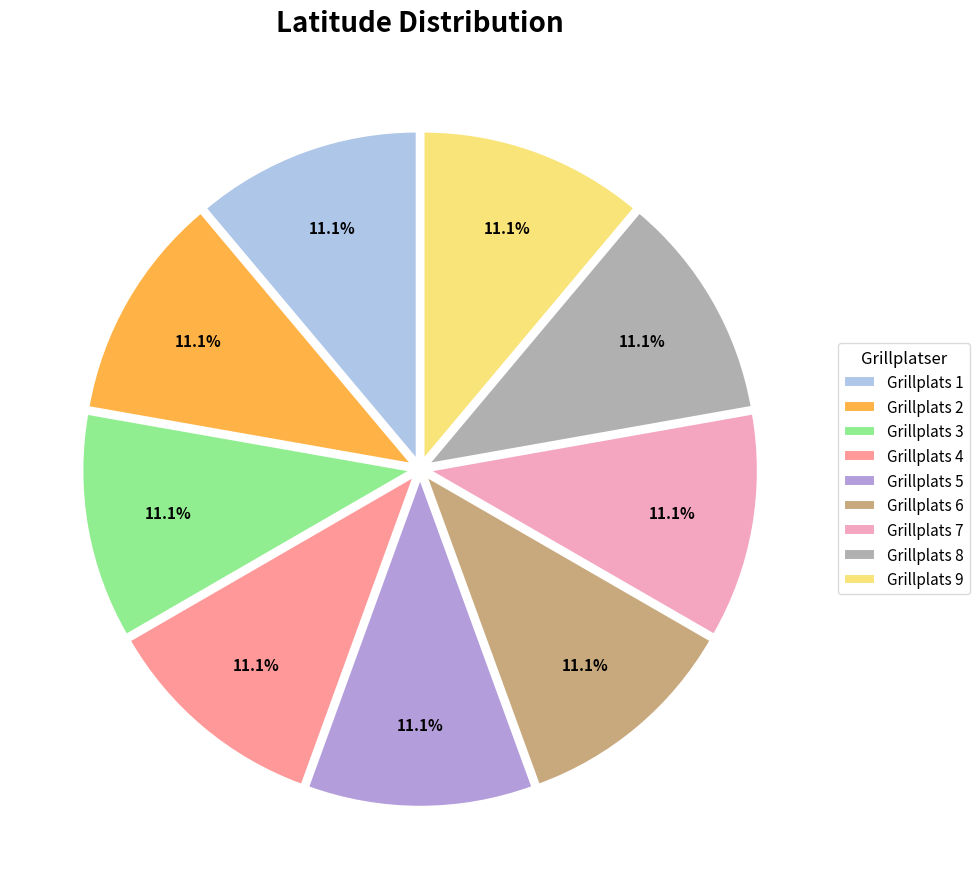

What percentage is the Grillplats 4 slice, to the nearest percent?

11%